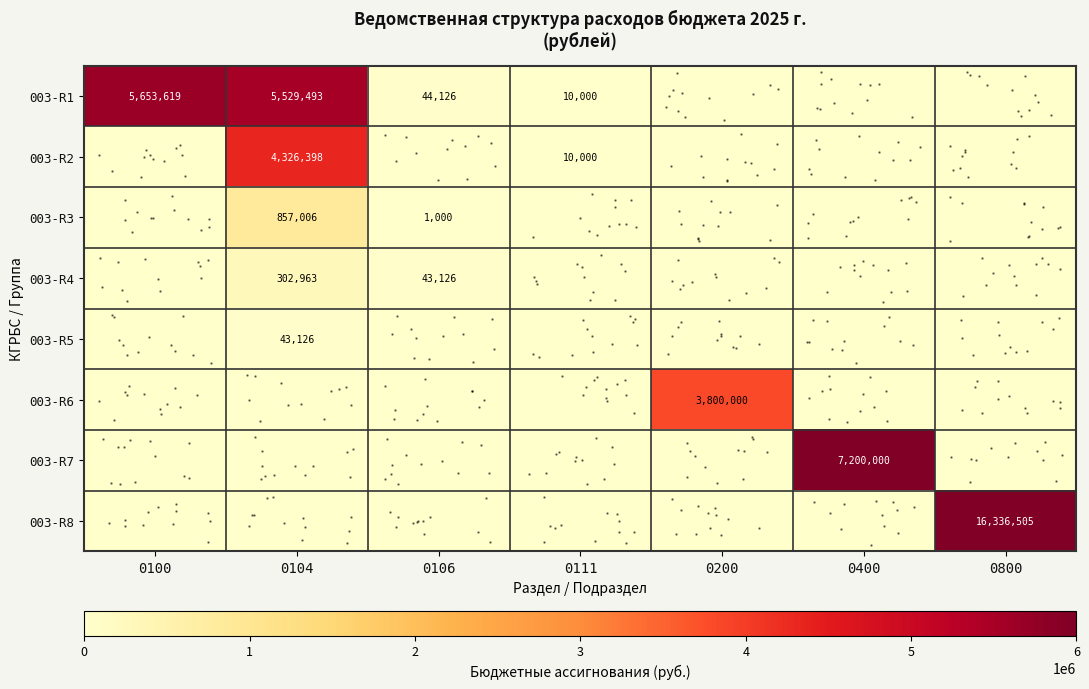

What is the sum of all row_1 values?

4336398